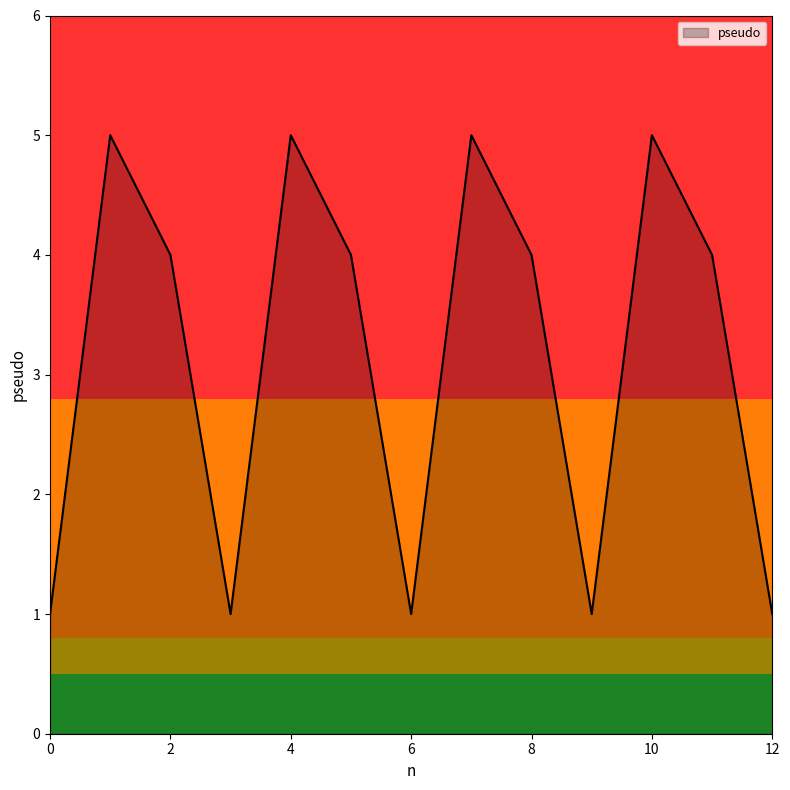

What is the difference between the maximum and minimum values?

4